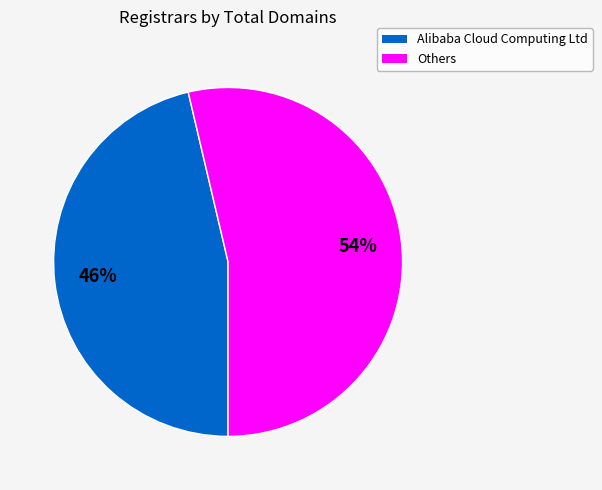

To the nearest percent, what is the average slice percentage?

50%